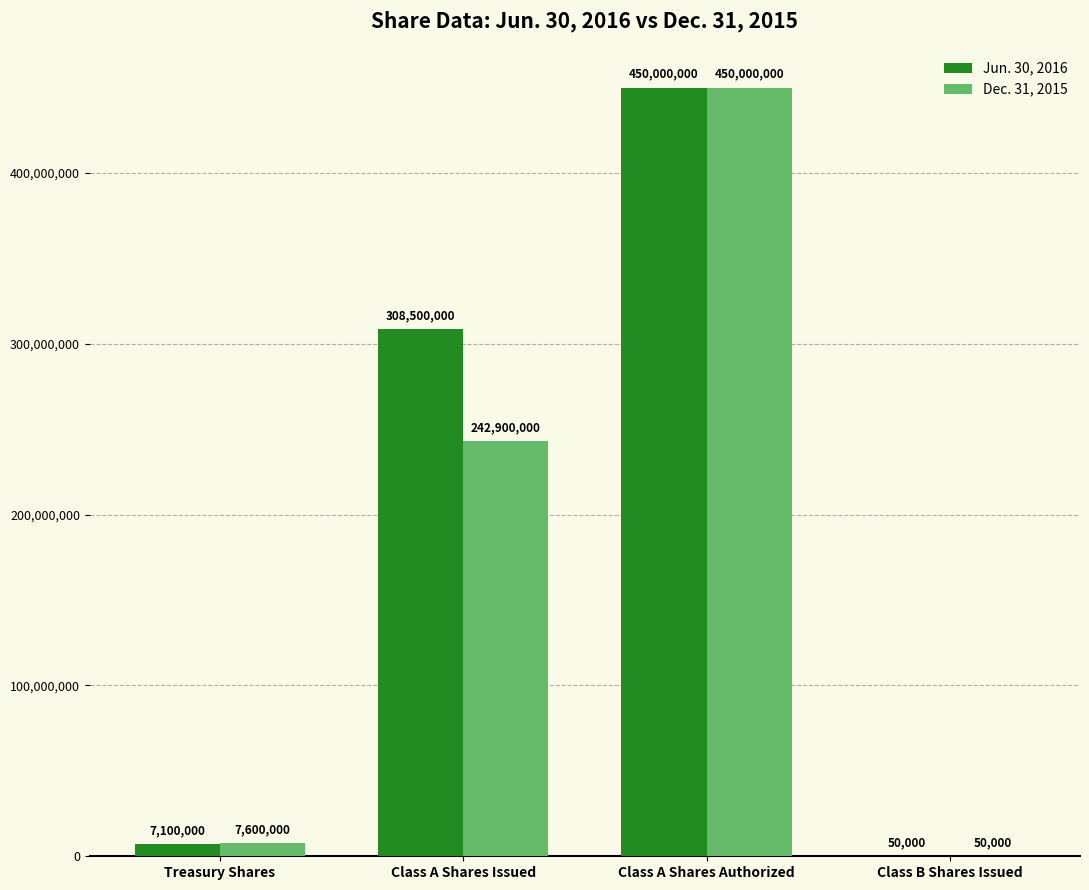

Which series has the largest total across all categories?

Jun. 30, 2016